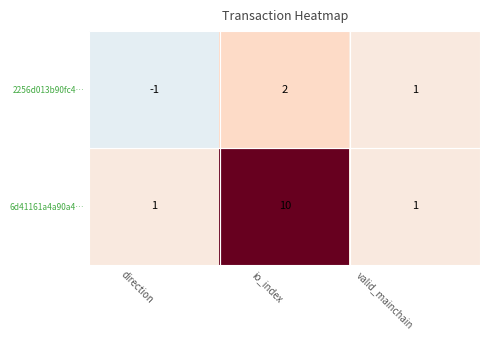

At which label does 2256d013b90fc4… reach its minimum?

direction